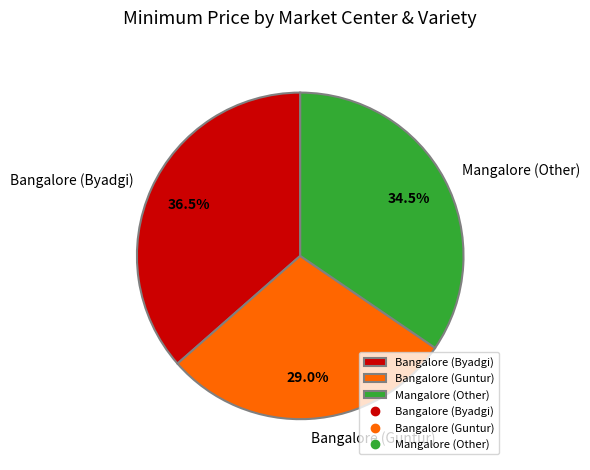

Combined, do Mangalore (Other) and Bangalore (Byadgi) account for over 50%?

Yes